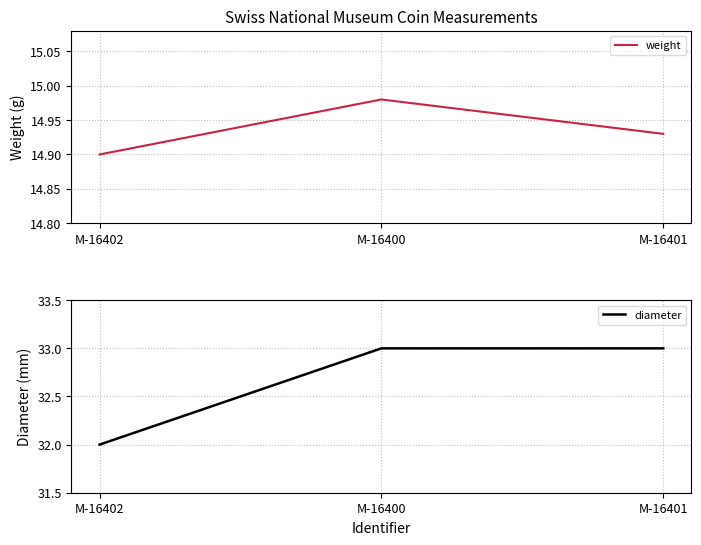

Reading right to left, transcribe all the data shown in this chart.

weight: 14.9	15.0	14.9
diameter: 33.0	33.0	32.0